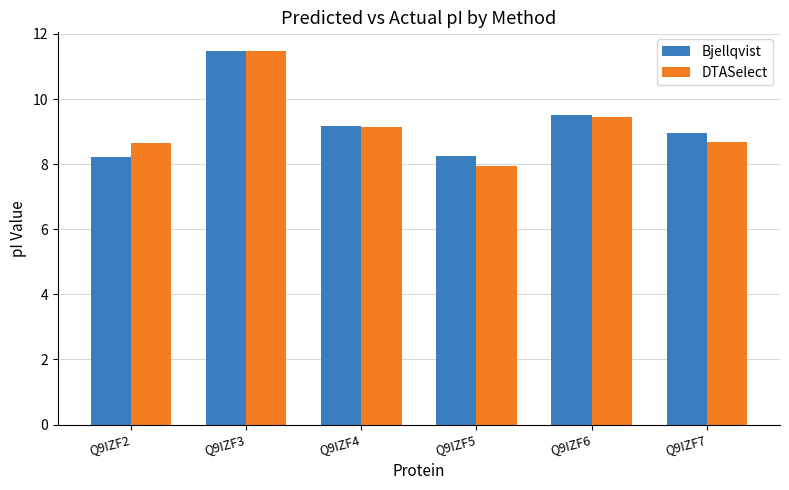

Which series changed the most between Q9IZF2 and Q9IZF3?

Bjellqvist